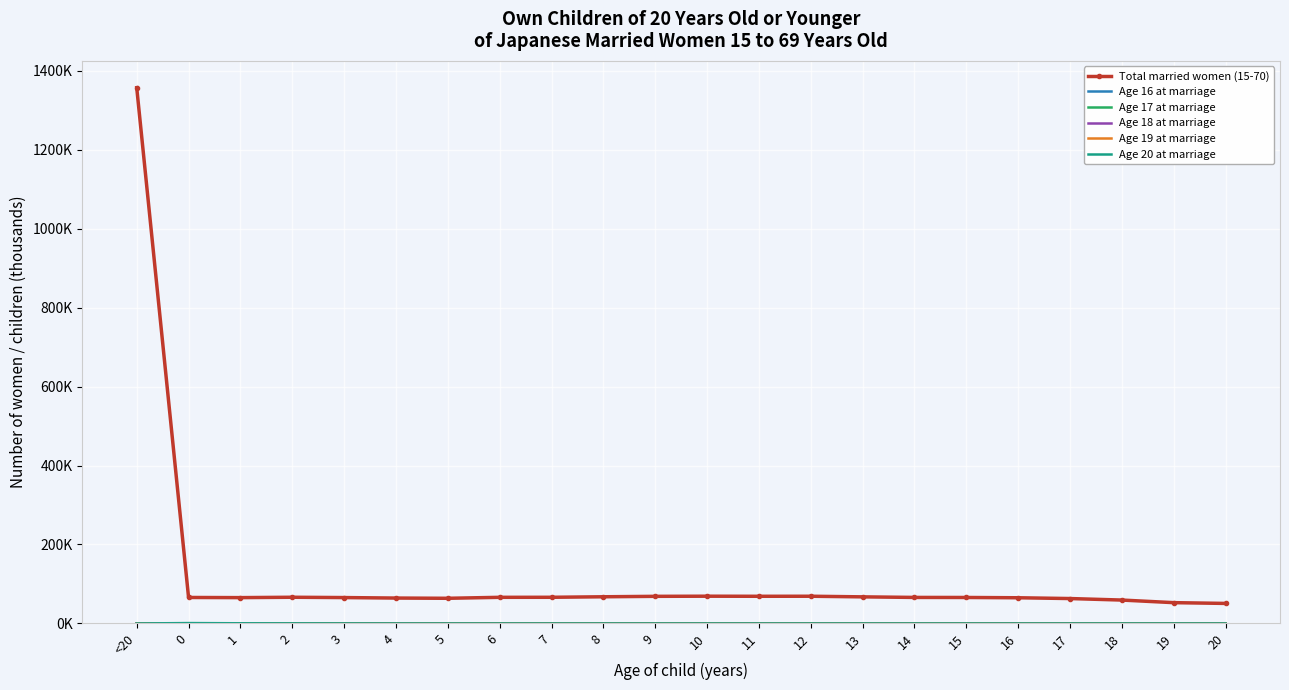

True or false: Age 19 at marriage and Total married women (15-70) intersect in this chart.

False